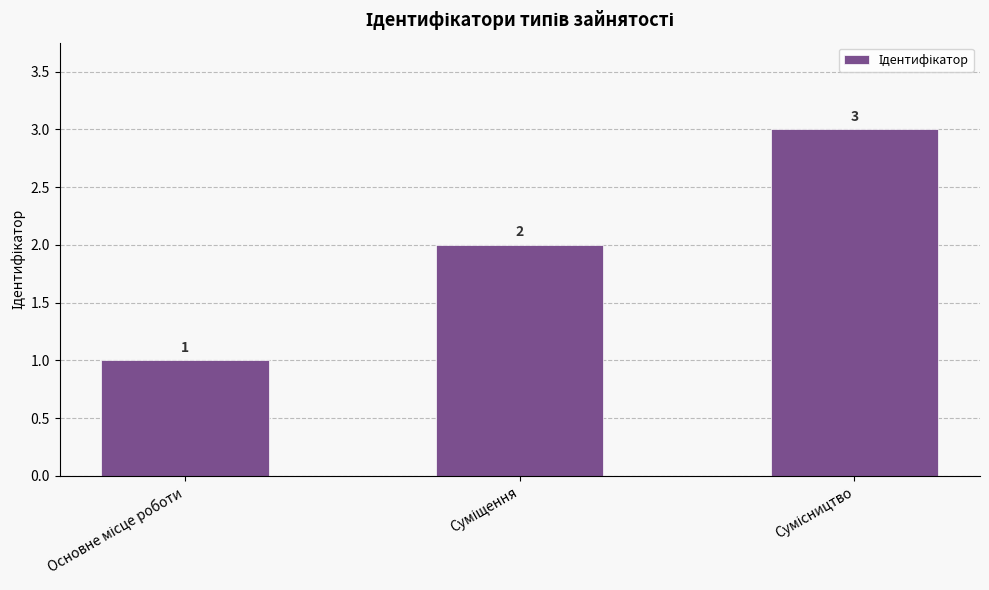

What is the difference between the maximum and minimum values?

2